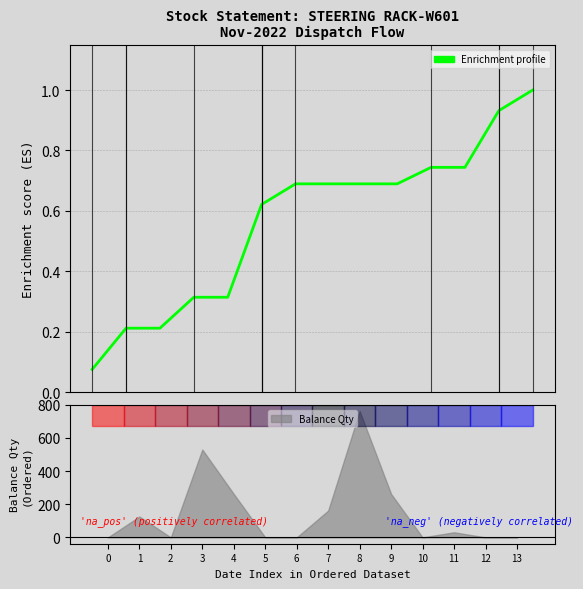

How many lines are shown in the chart?

1